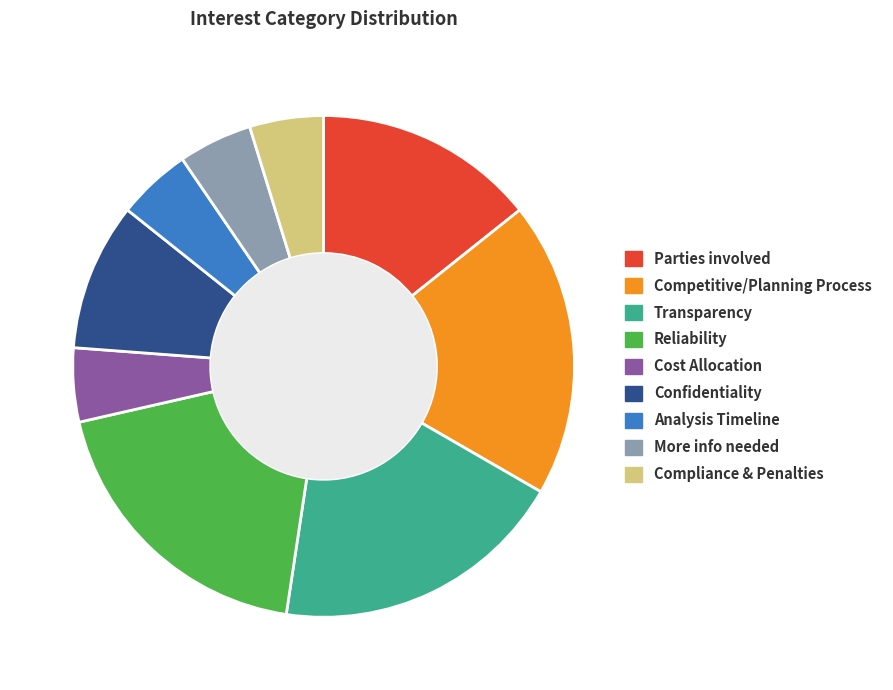

How many segments does this pie chart have?

9